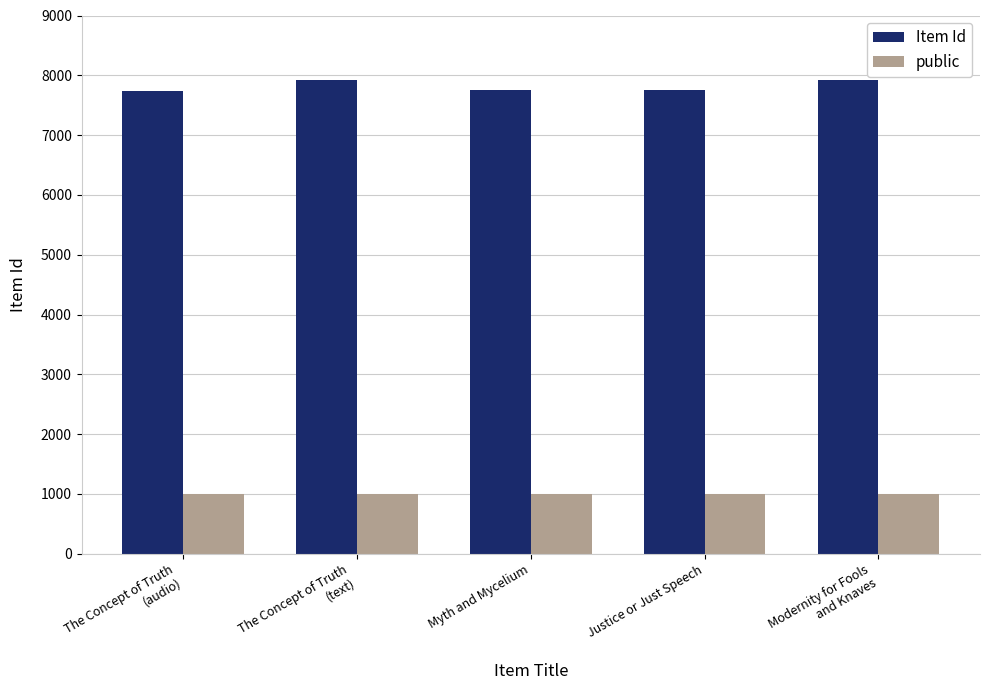

What is the approximate value of public at Myth and Mycelium?

1000